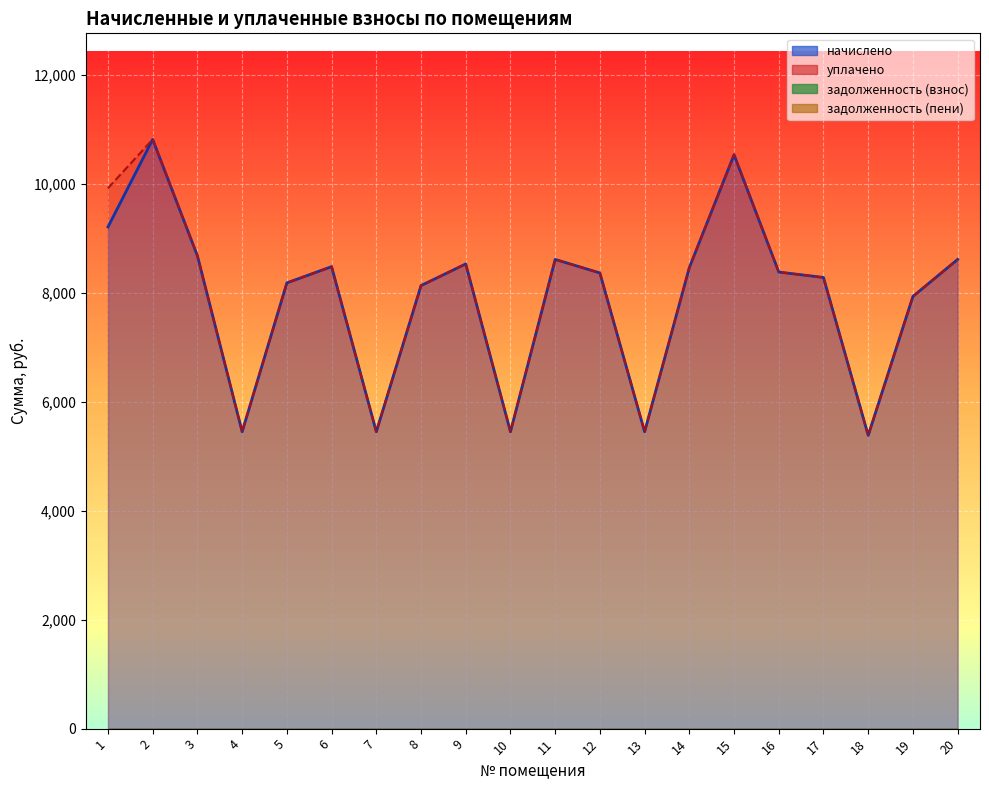

The value of начислено at 6 is 8478.7. True or false?

True